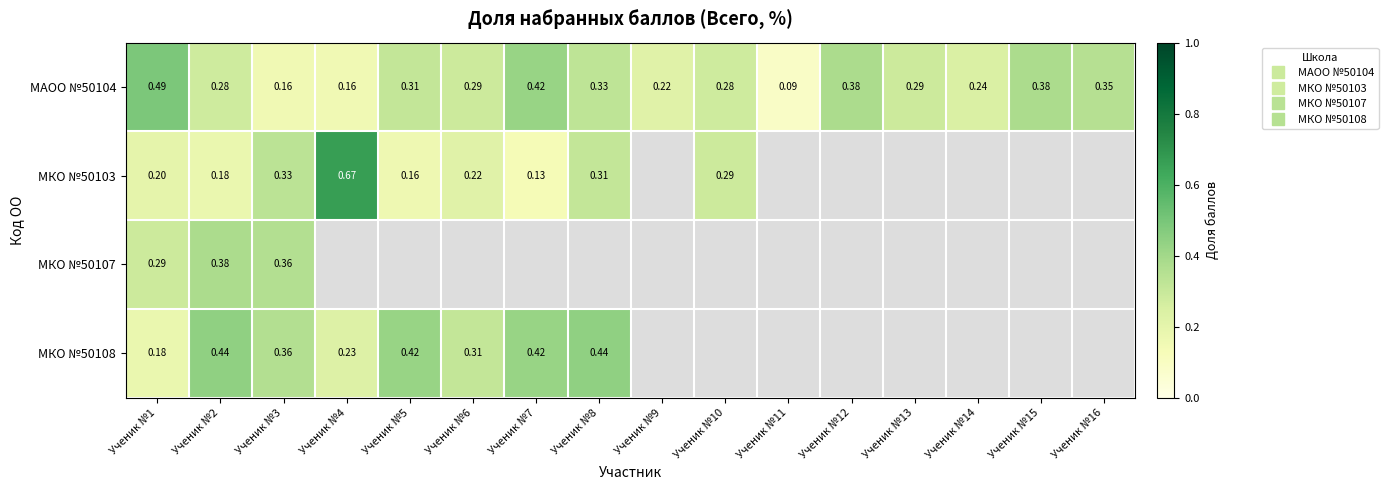

What is the lowest value of the МКО №50107 series?

0.3